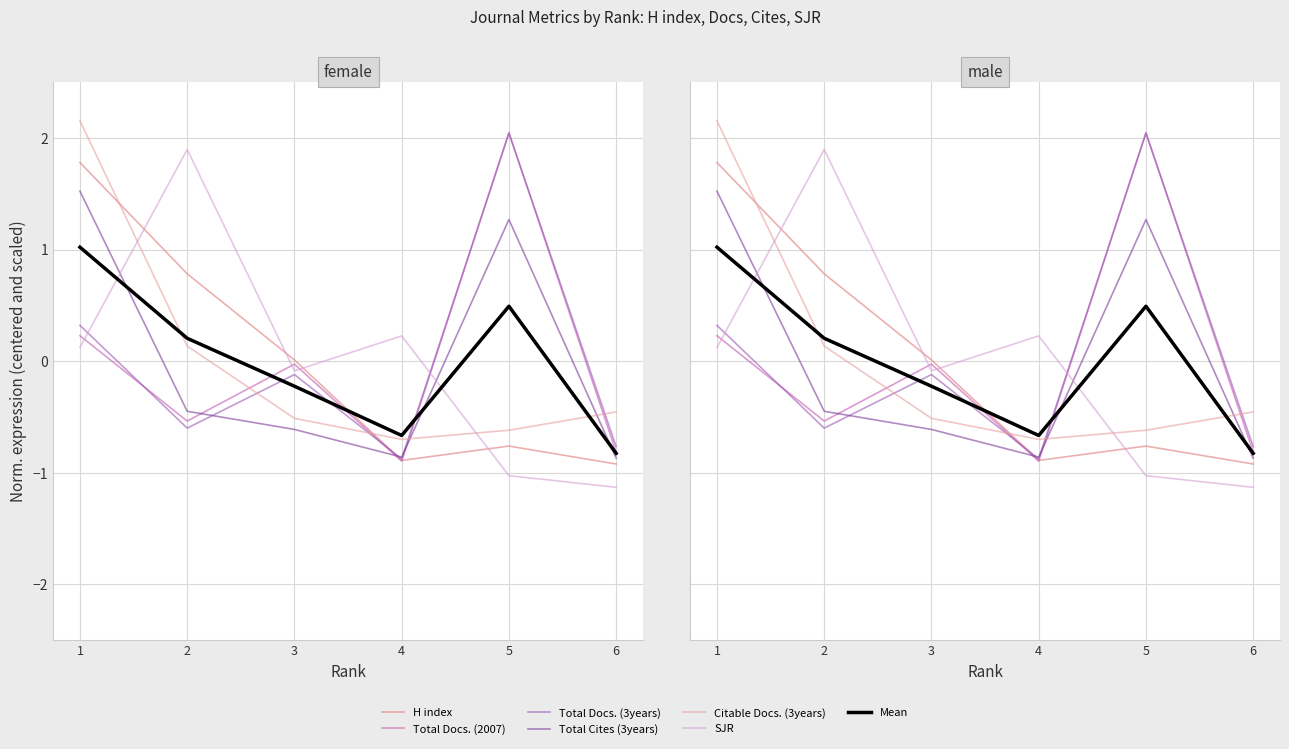

What is the lowest value of the H index series?

-0.9